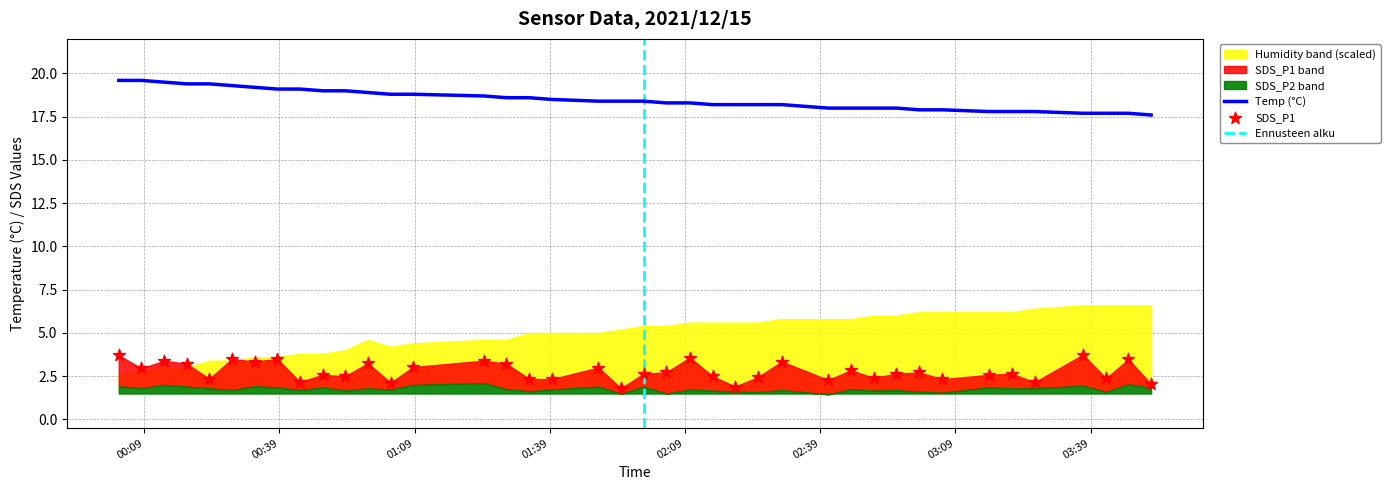

Which series contains the highest Y value?

Temp